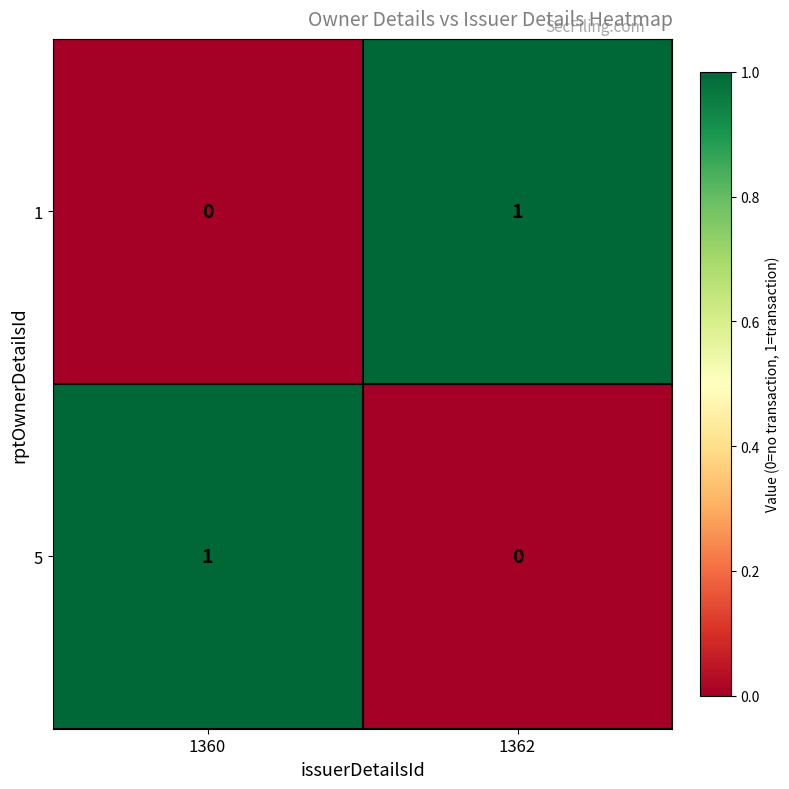

At which label is 1 closest to 0?

1360